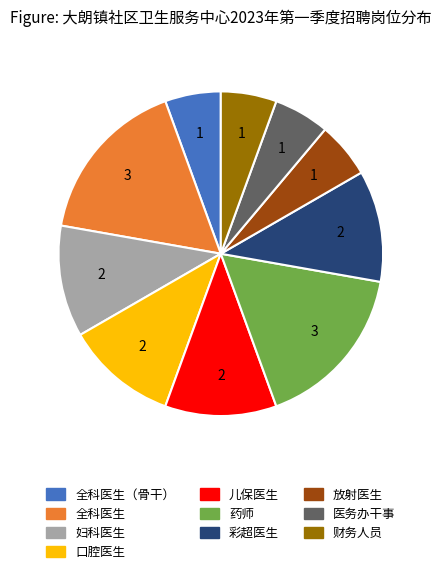

Is there any slice that represents more than half of the pie?

No